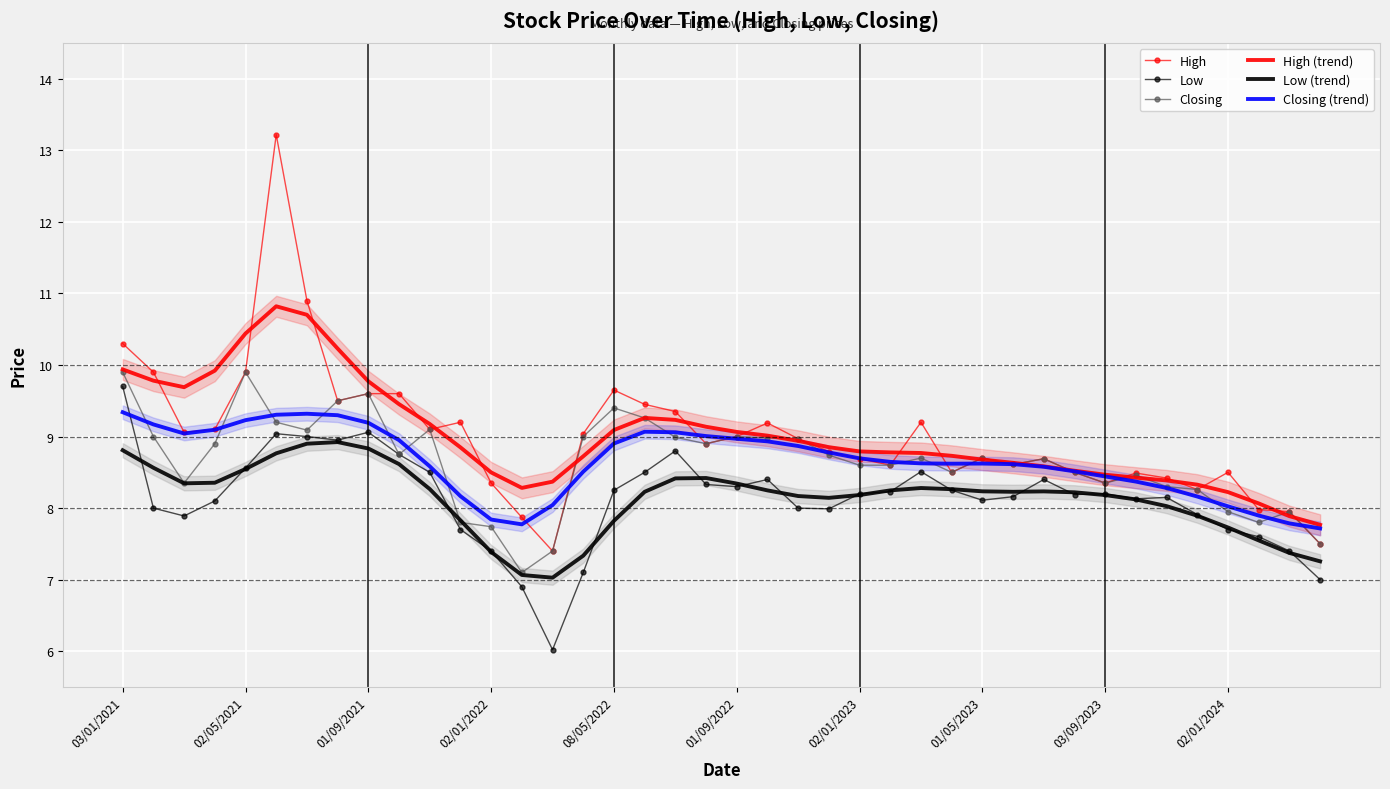

How many values in the Low series exceed 8?

26